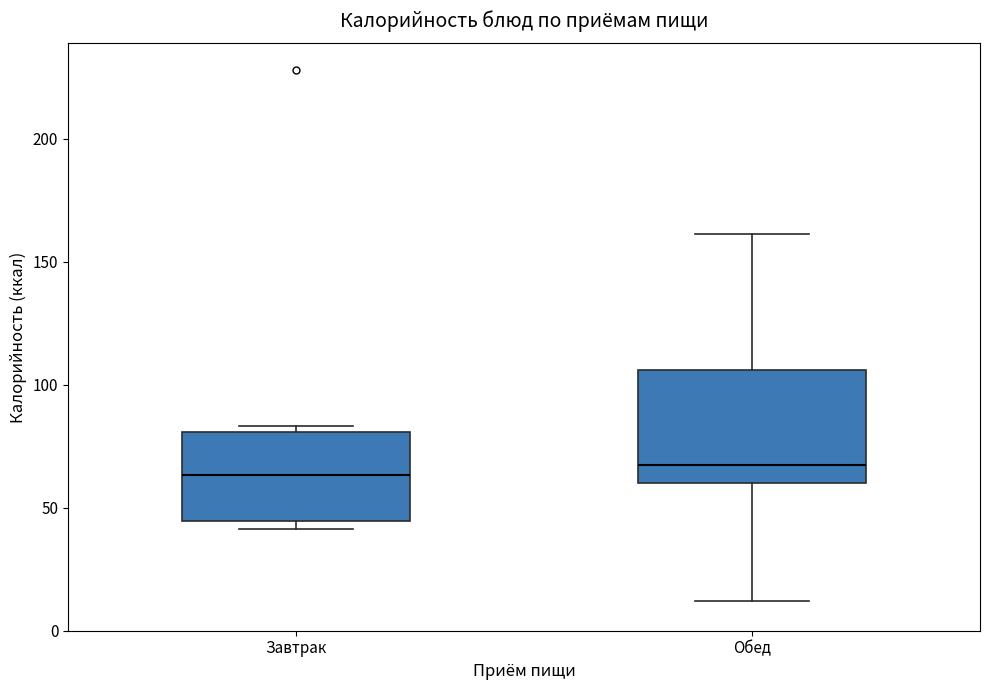

Reading left to right, transcribe this box plot: for each box, give where its median line is, the range the box spans, and where its two whiskers end, as read against the y-axis. The values are not printed on the chart, so give them approximately, as read against the axis.

Завтрак: median 65, box 45 to 80, whiskers 40 to 85
Обед: median 65, box 60 to 105, whiskers 10 to 160